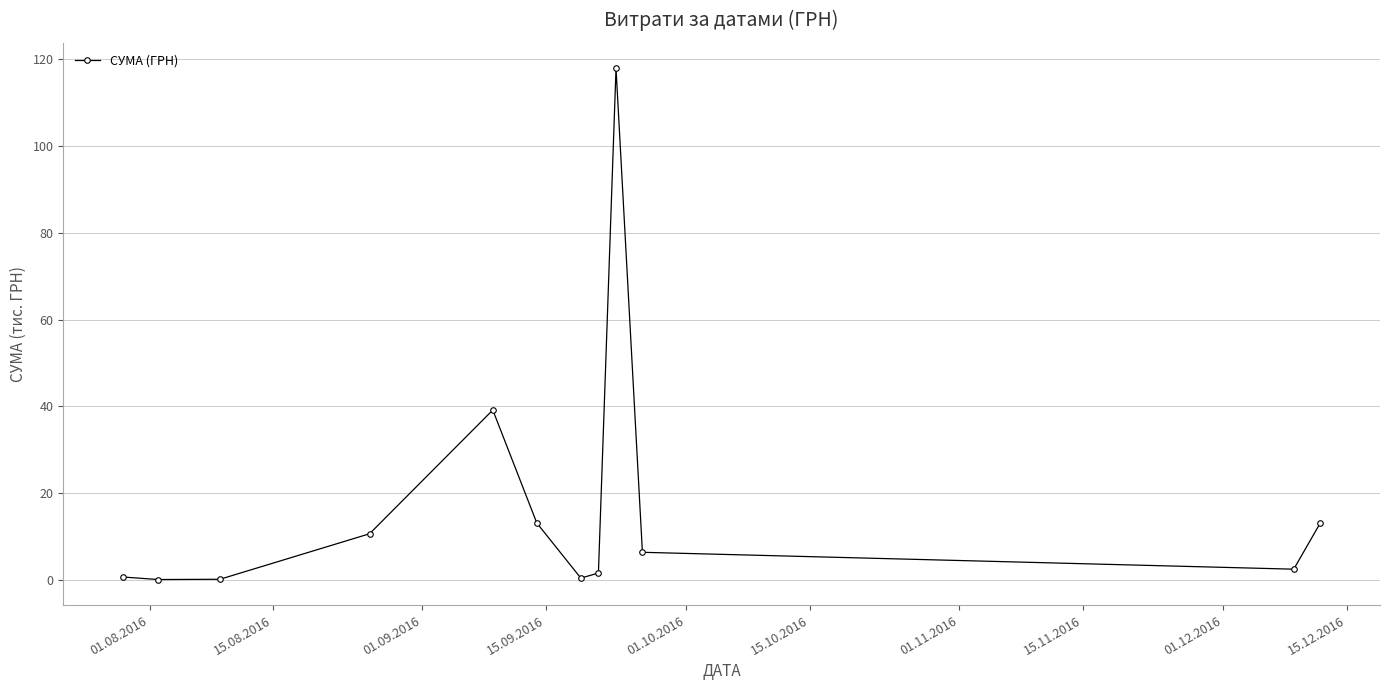

How many points are lower than both their immediate neighbors (excluding endpoints)?

3